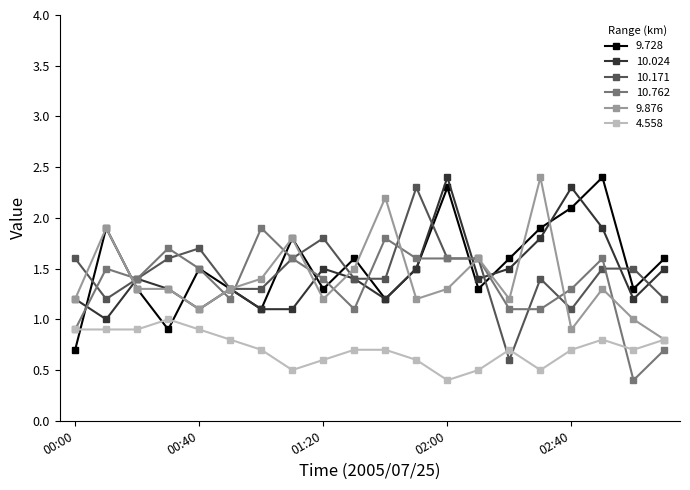

In 10.024, how many points are higher than both neighbors (excluding endpoints)?

5